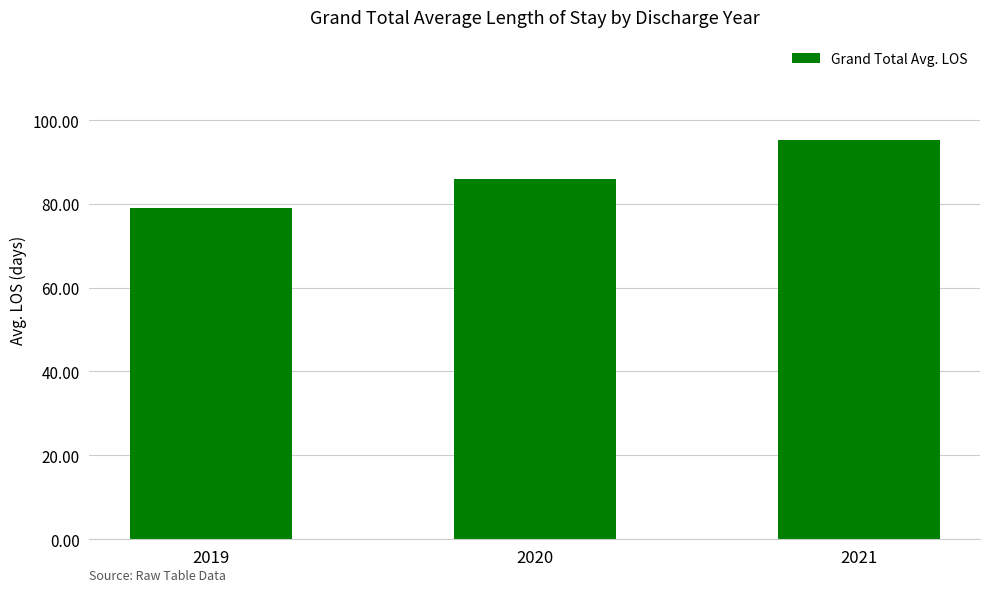

Which label corresponds to the smallest value in the chart?

2019